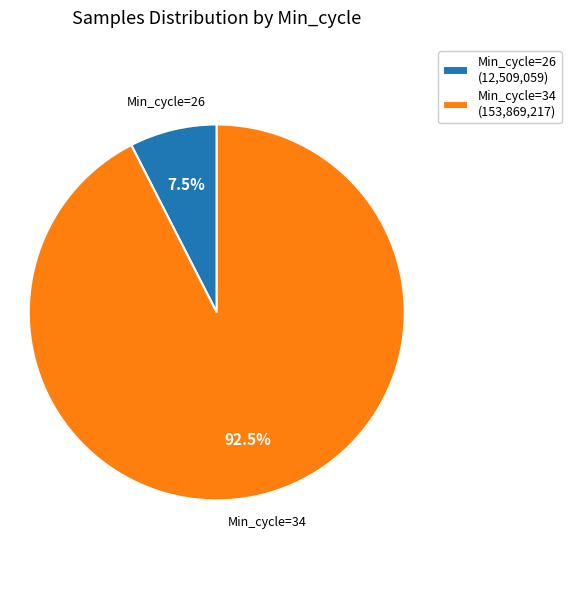

Which has a higher value, Min_cycle=26 (12,509,059) or Min_cycle=34 (153,869,217)?

Min_cycle=34 (153,869,217)